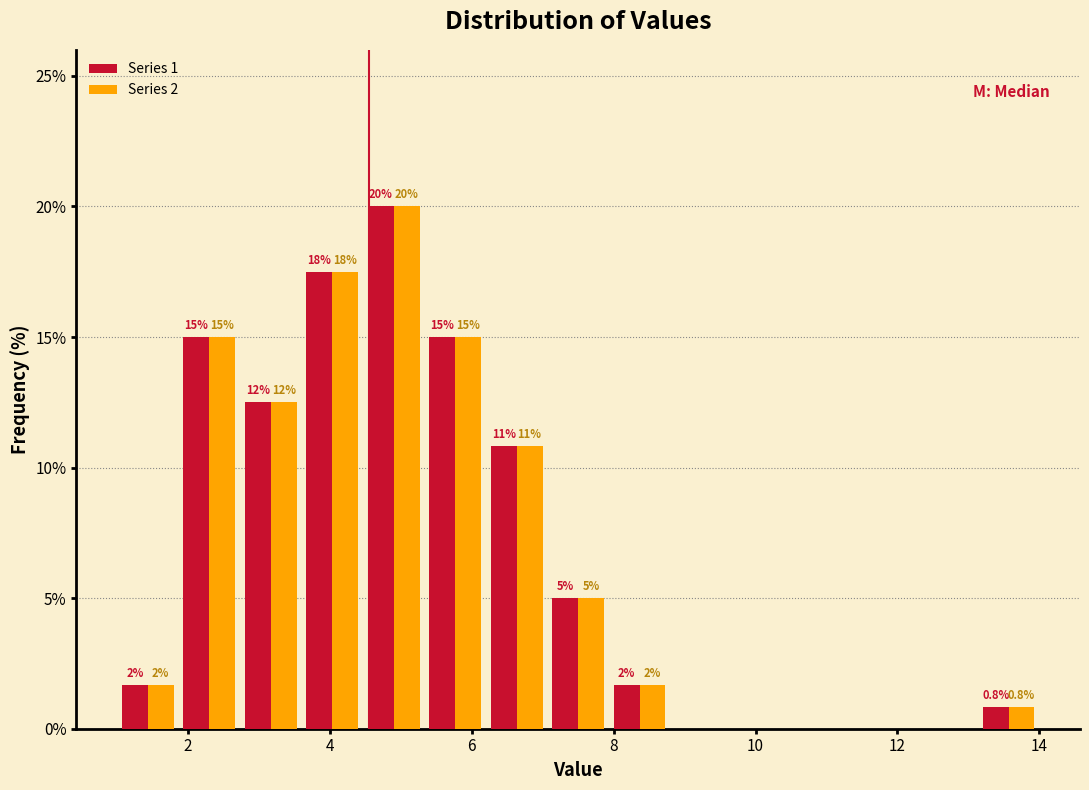

In the Series 2 series, which range on the x-axis has the tallest bar?

4.4 to 5.4